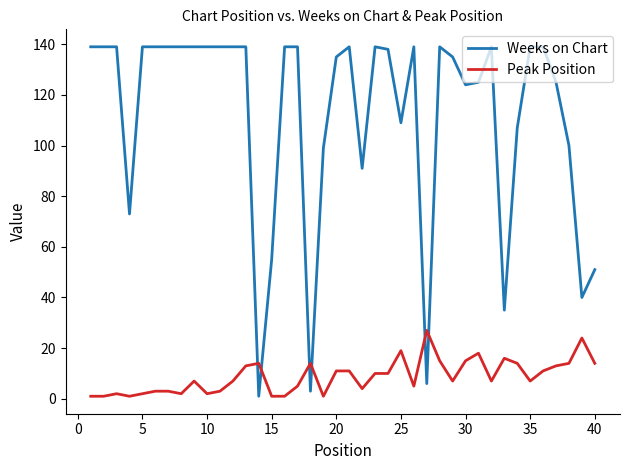

Which series has the largest total across all categories?

Weeks on Chart